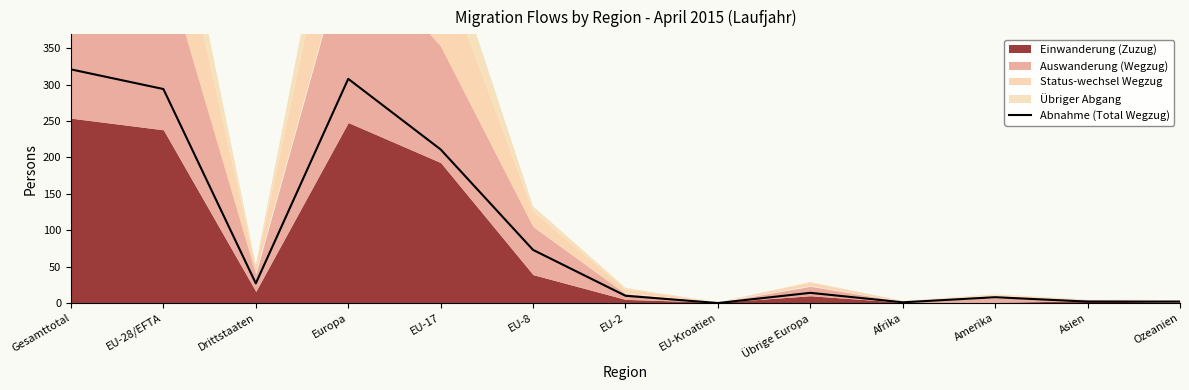

The chart shows a value of 429 at Gesamttotal. True or false?

False